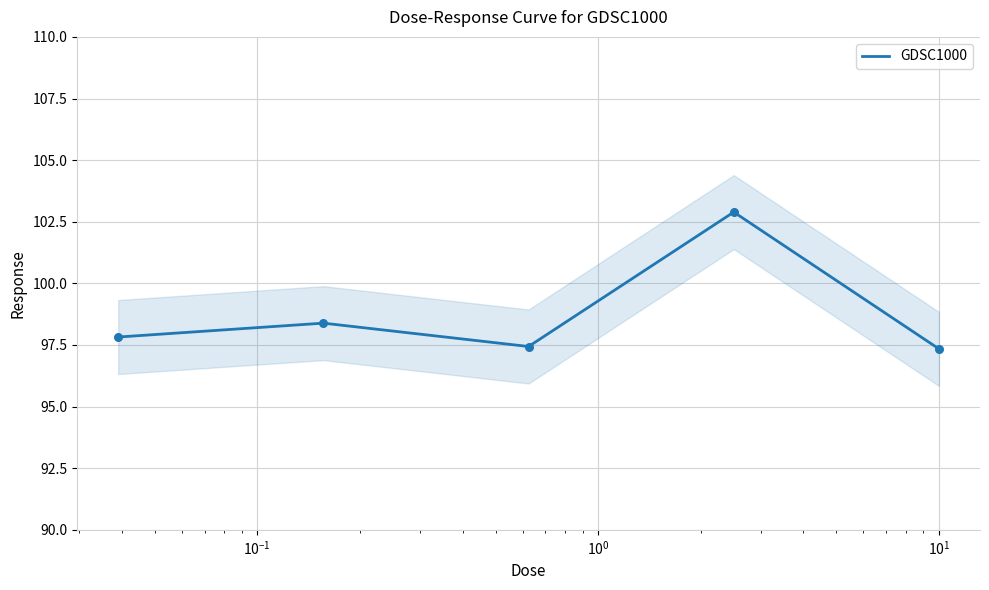

What is the lowest value of the GDSC1000 series?

97.3